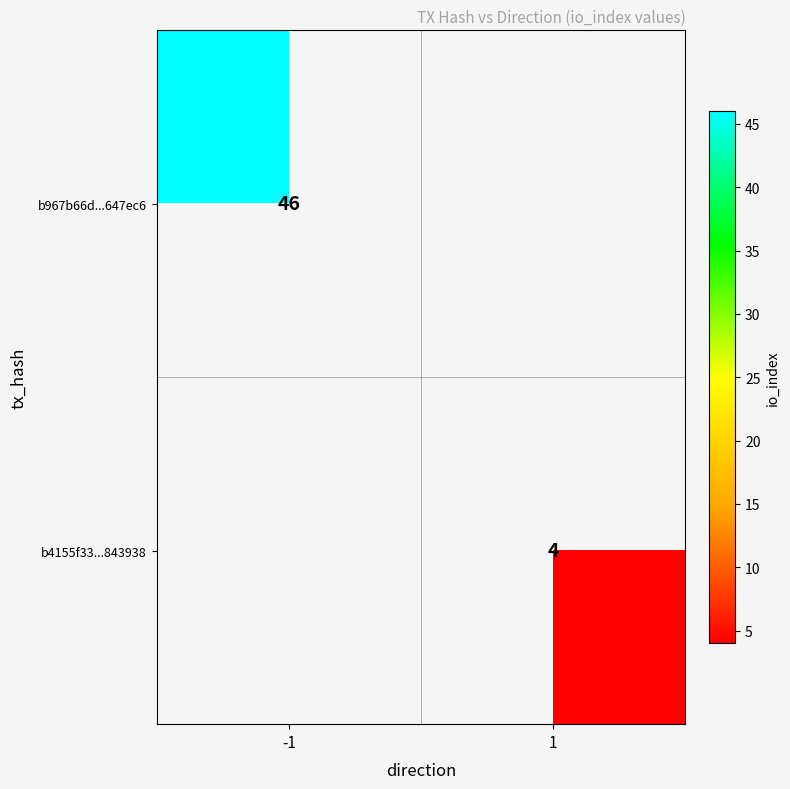

What is the total value across all series at -1?

46